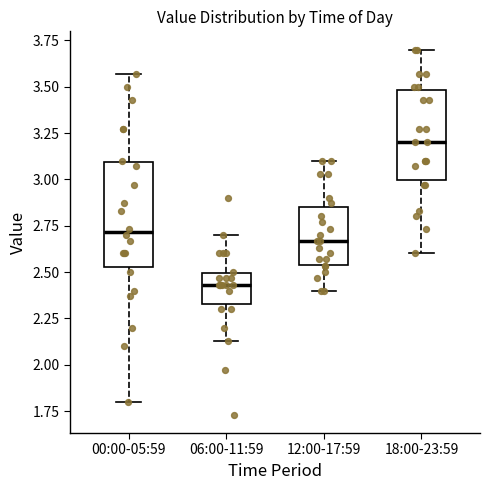

Where does the lower whisker of the box for 00:00-05:59 end on the y-axis? The values are not printed on the chart, so give them approximately, as read against the axis.

1.80